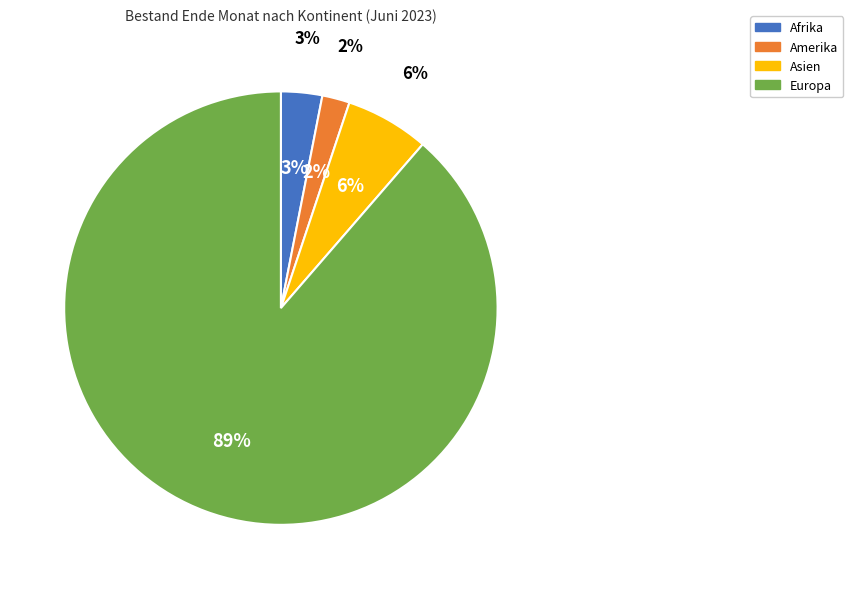

Rank the categories by value from highest to lowest.

Europa, Asien, Afrika, Amerika